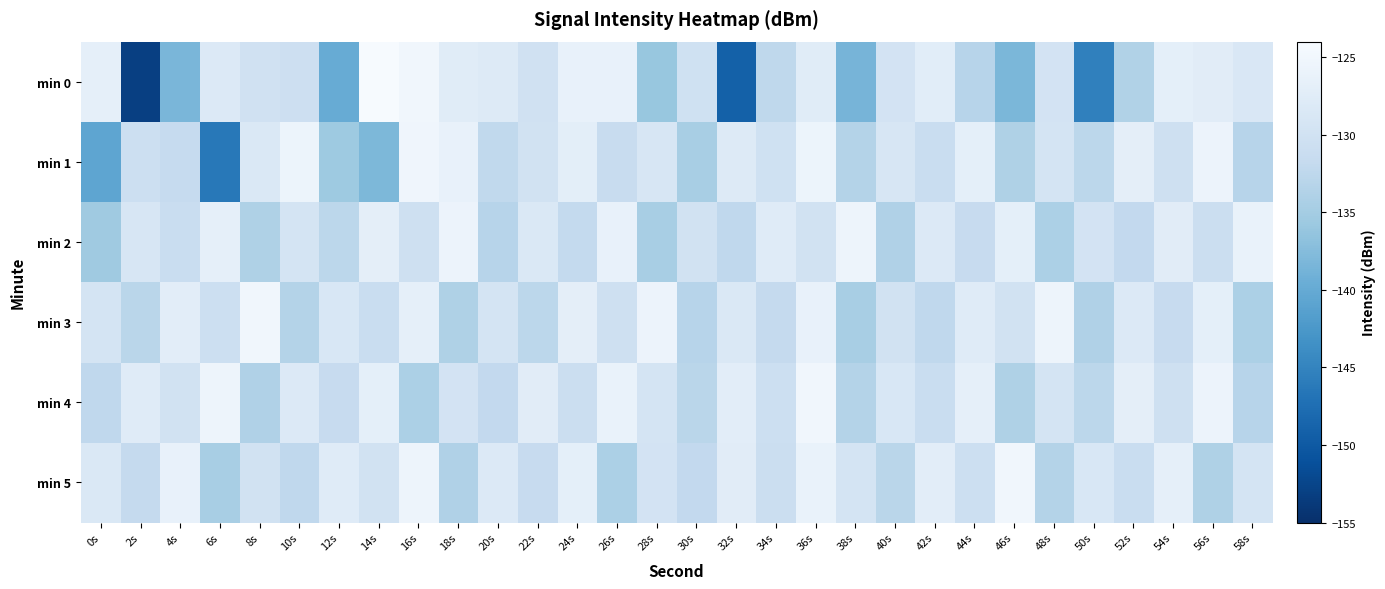

At which category does the chart reach its peak across all series?

14s